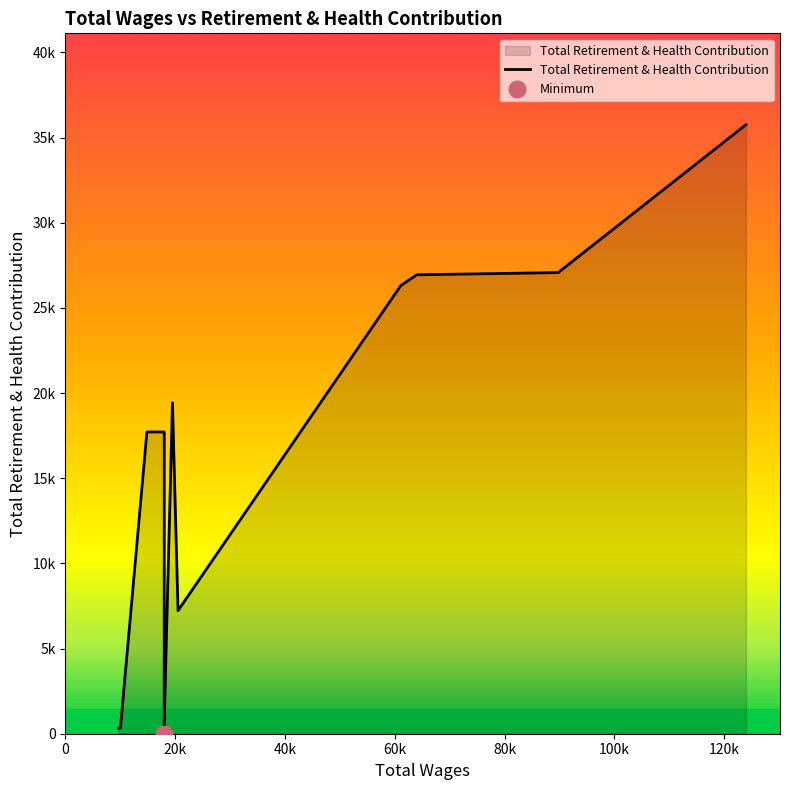

What is the difference between the second highest and second lowest values?

27074